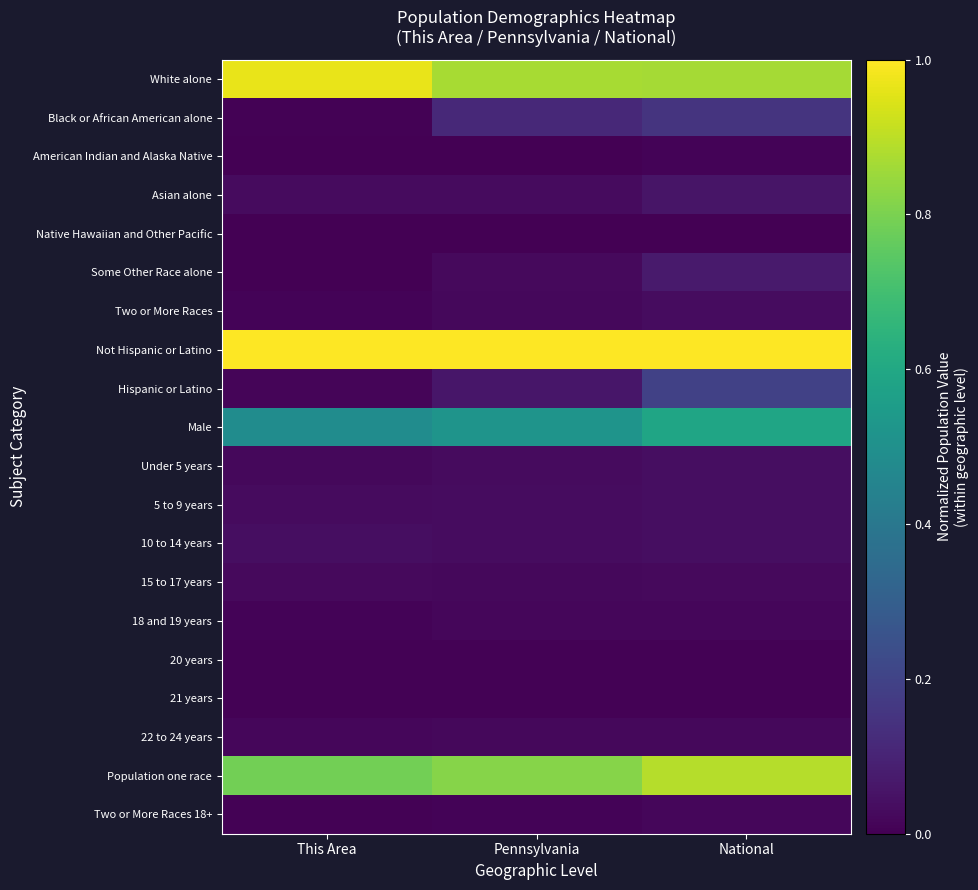

Between Pennsylvania and National, which series saw the biggest shift?

Hispanic or Latino